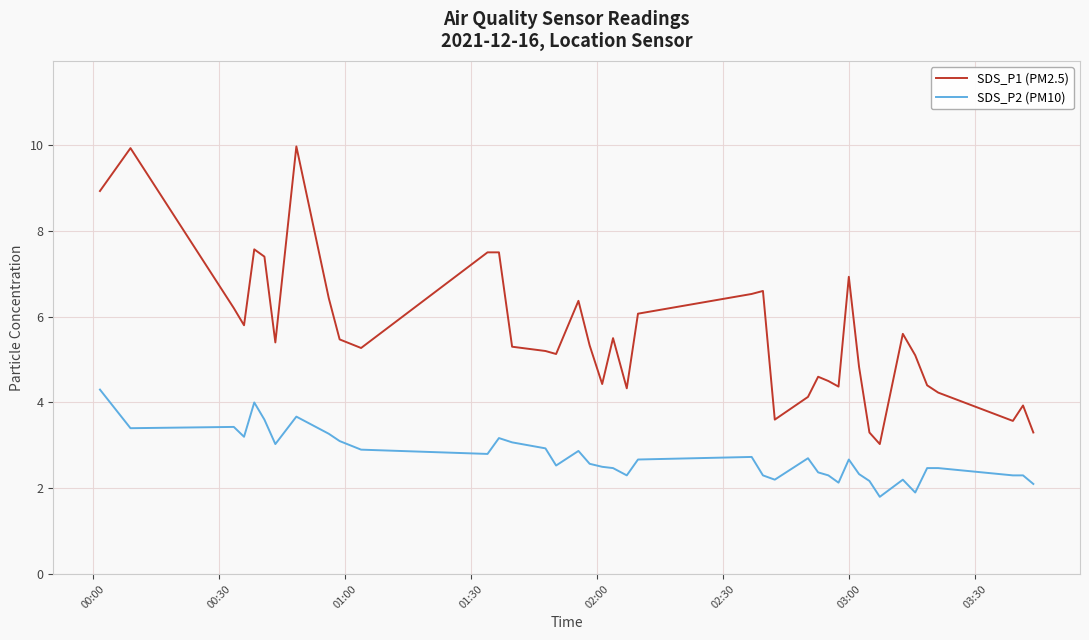

Count the number of data series in this chart.

2